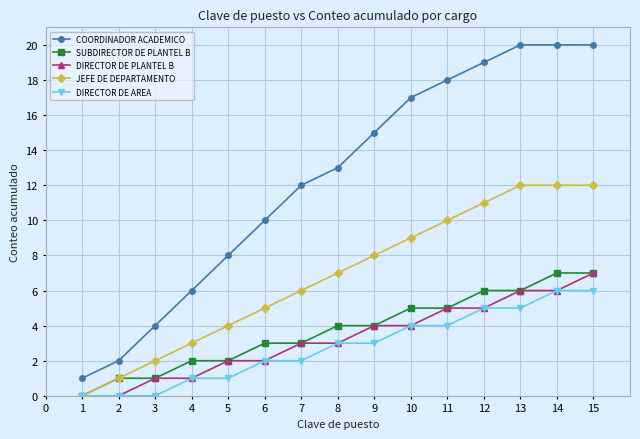

Which series has the largest range (max minus min)?

COORDINADOR ACADEMICO